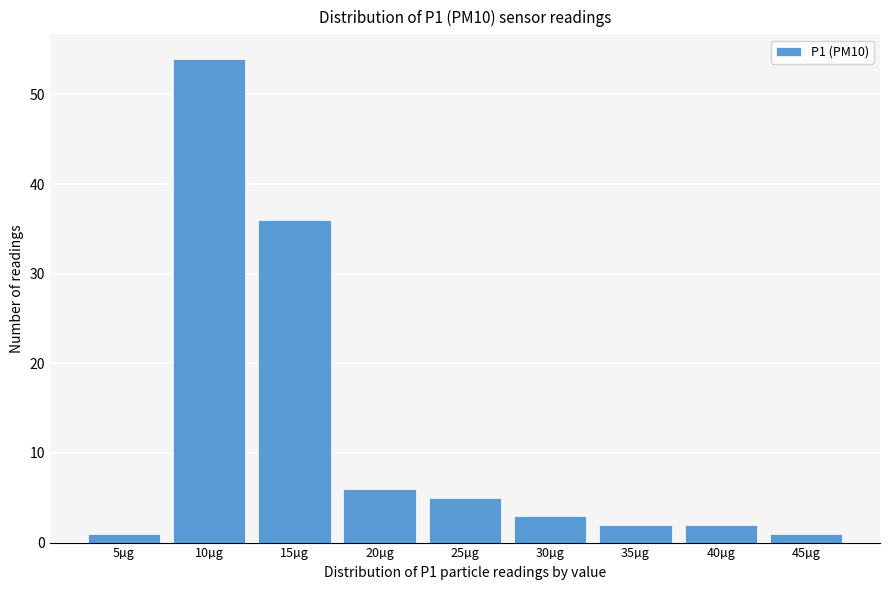

Reading left to right, extract all data points from this chart.

5µg=1	10µg=54	15µg=36	20µg=6	25µg=5	30µg=3	35µg=2	40µg=2	45µg=1